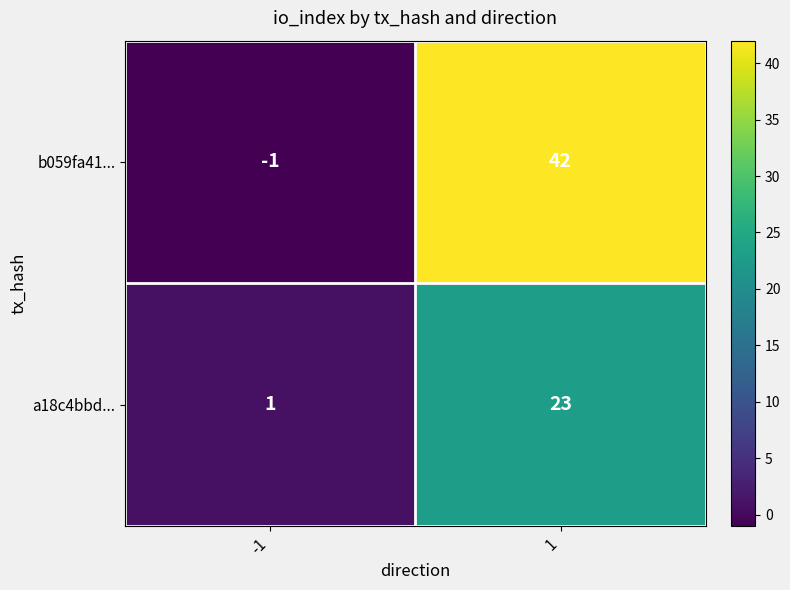

Rank the series by their average value, from highest to lowest.

b059fa41..., a18c4bbd...